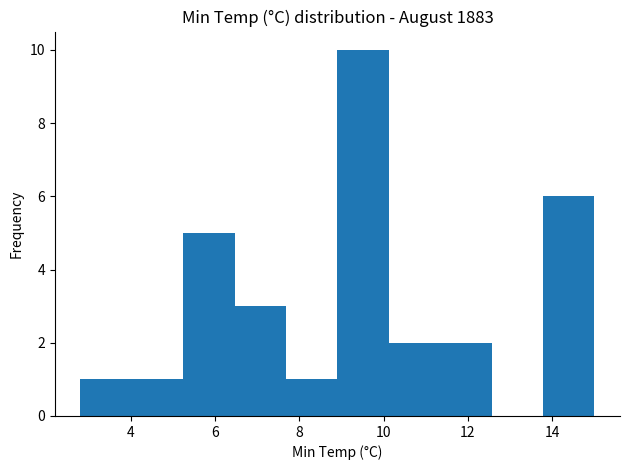

Over which range of the x-axis is the bar tallest?

8.90 to 10.12